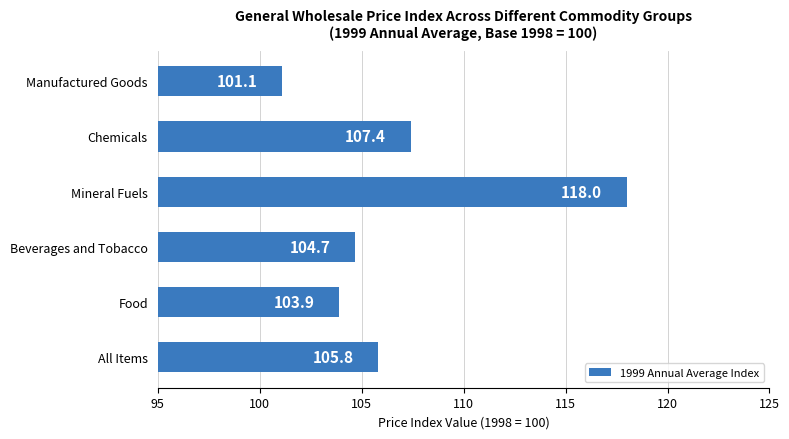

Are the bars grouped side by side (vs. stacked)?

No